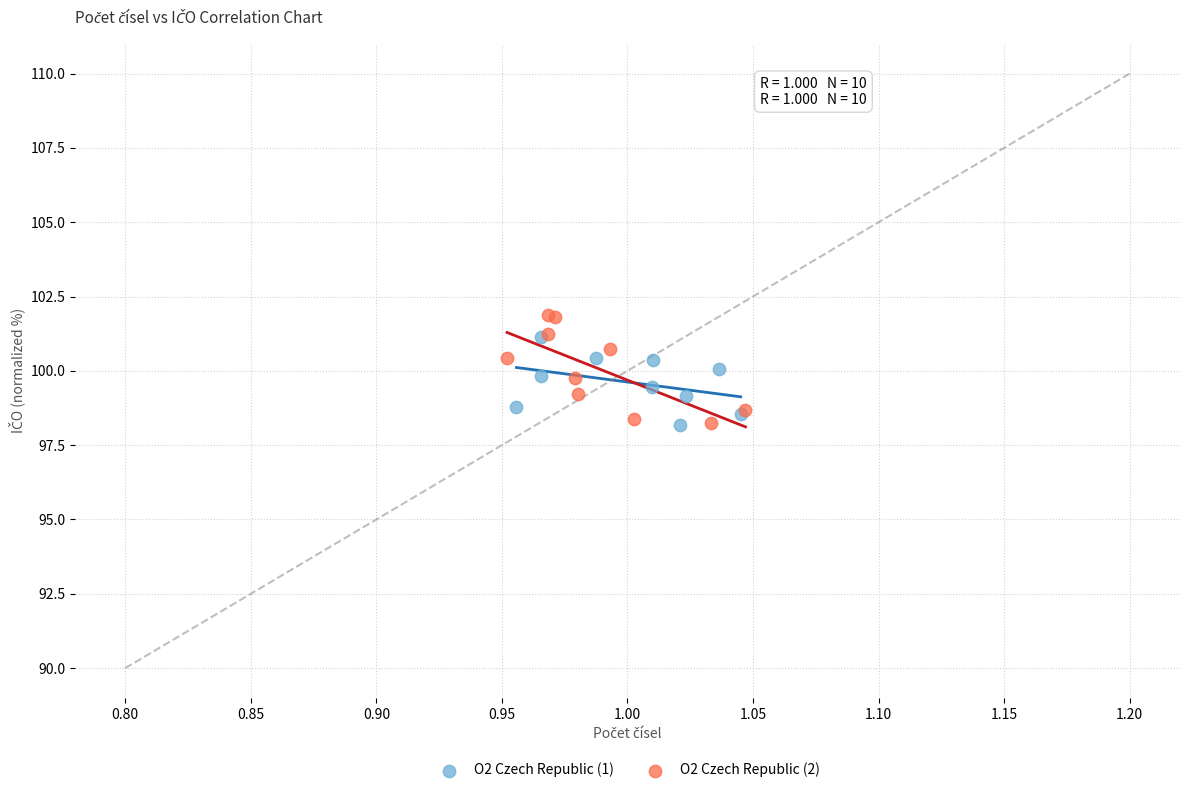

Which series reaches the maximum Y coordinate?

O2 Czech Republic (2)